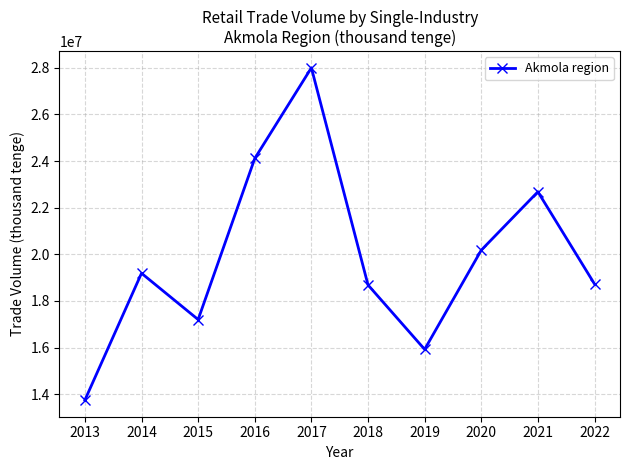

Is it true that the value at 2013 is 4597486?

False